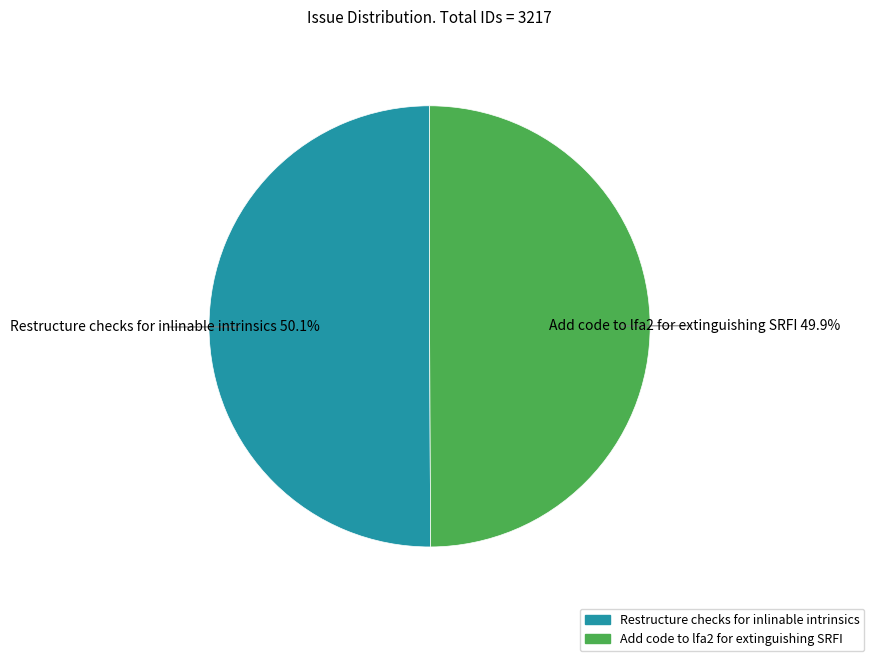

The Restructure checks for inlinable intrinsics slice represents 50% of the pie. True or false?

True